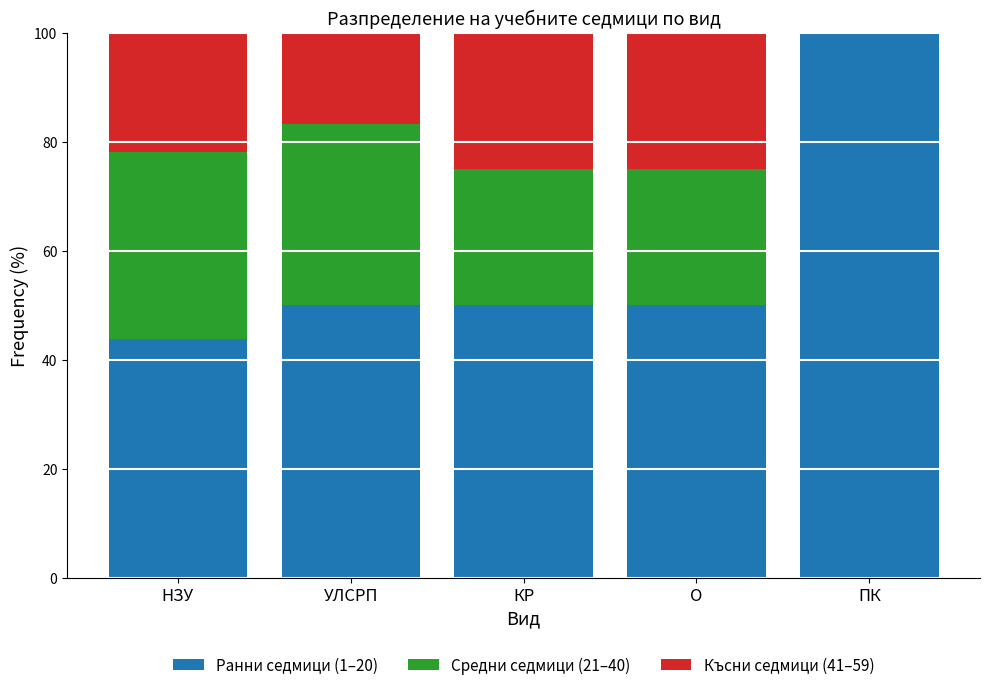

What is the sum of all Ранни седмици (1–20) values?

293.8